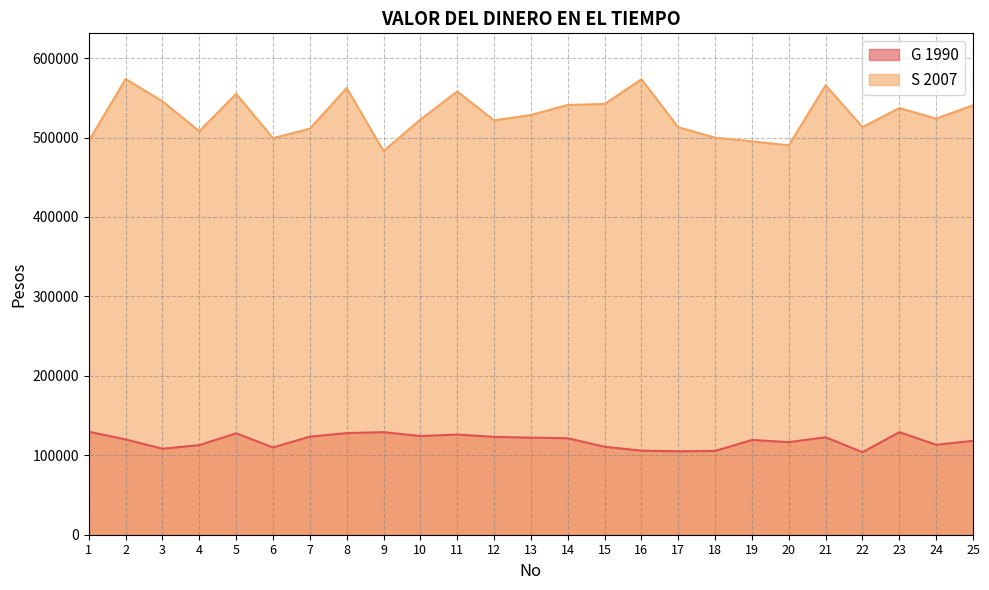

Which series has the largest range (max minus min)?

S 2007